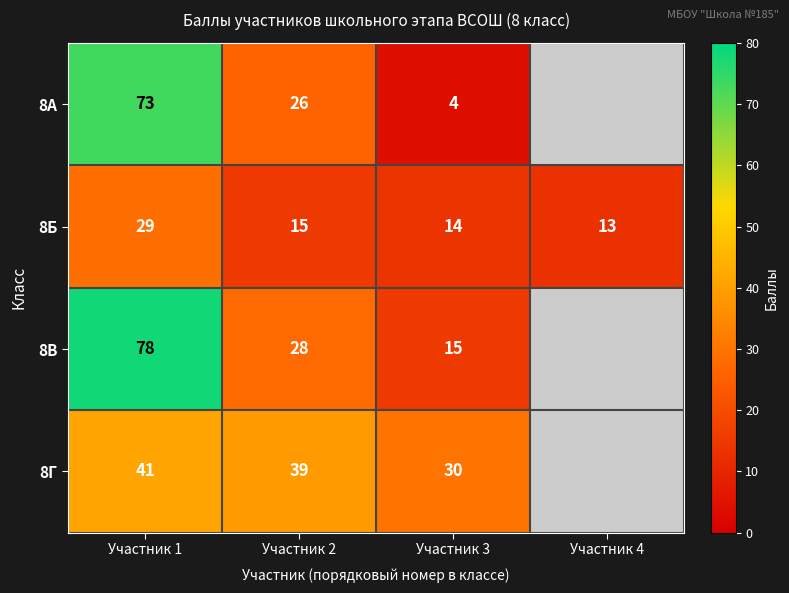

Count the number of data series in this chart.

4